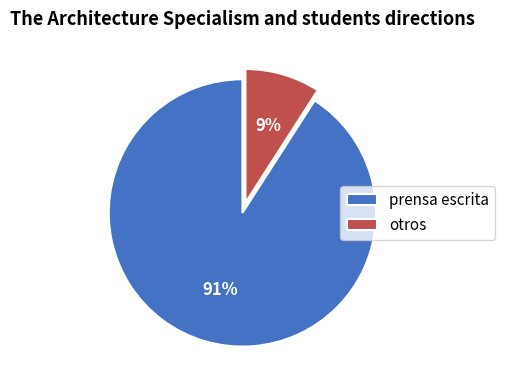

Rank the categories by value from highest to lowest.

prensa escrita, otros